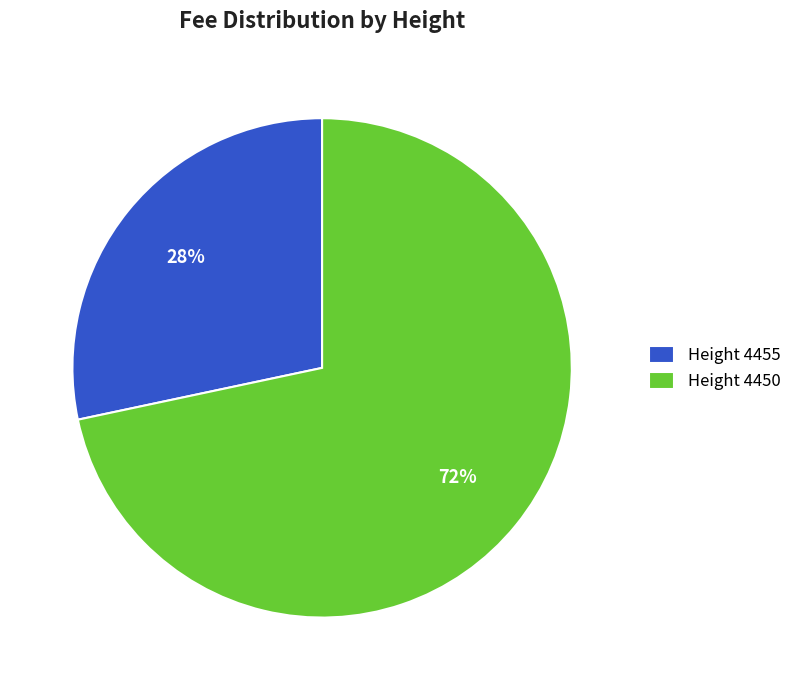

Which has a higher value, Height 4455 or Height 4450?

Height 4450